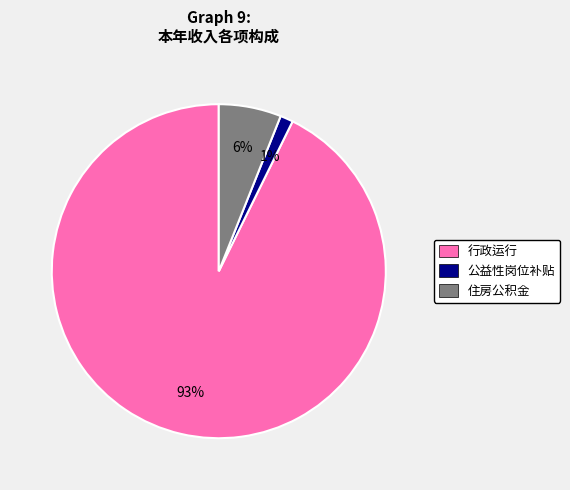

Do 公益性岗位补贴 and 行政运行 together represent more than half of the pie?

Yes